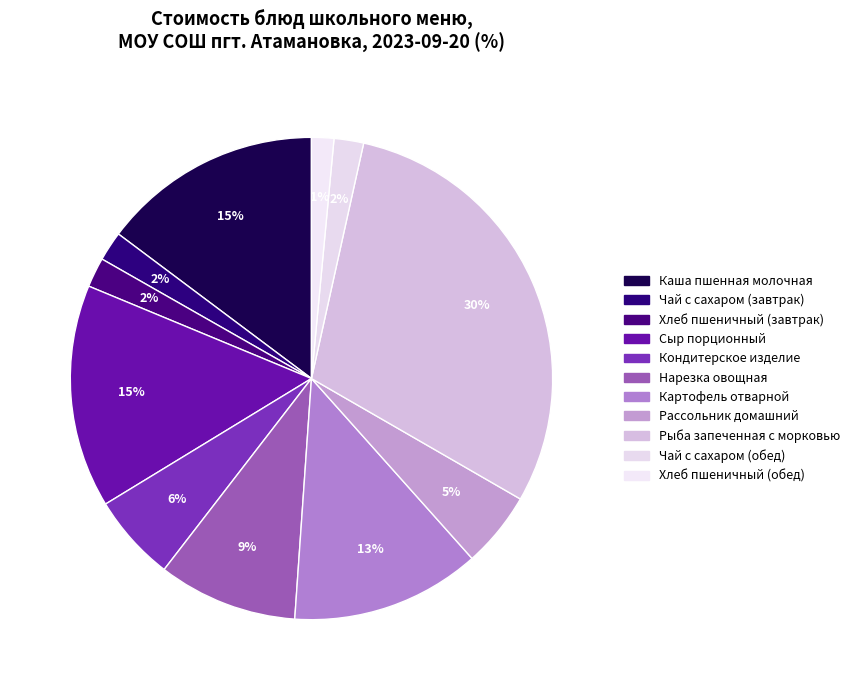

To the nearest percent, what percentage of the pie is Каша пшенная молочная?

15%